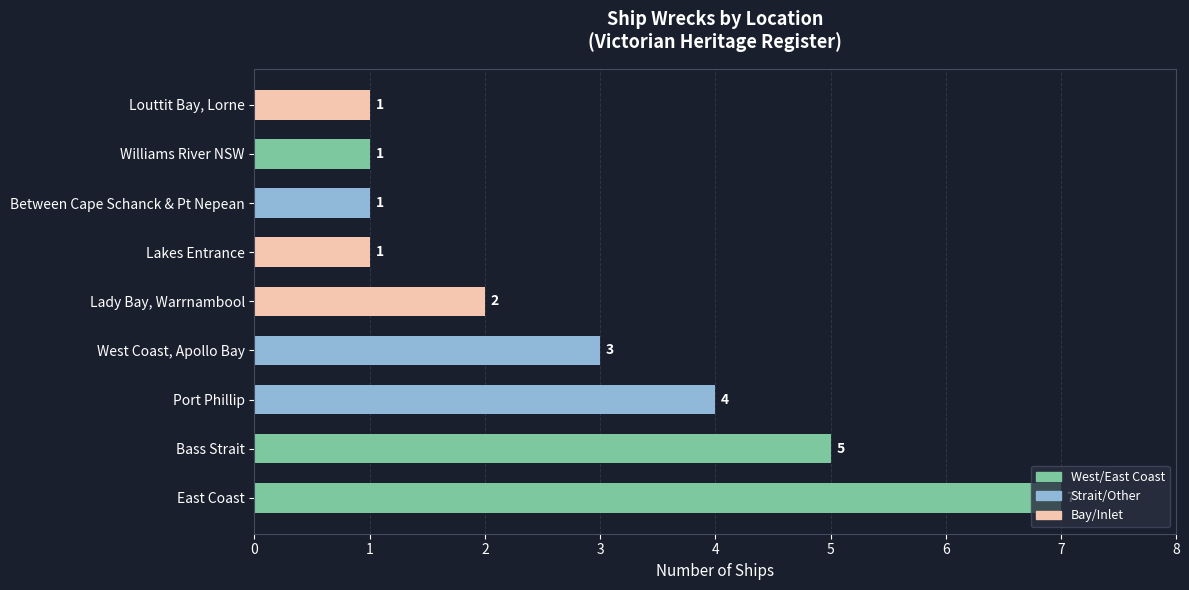

Which label corresponds to the largest value in the chart?

East Coast